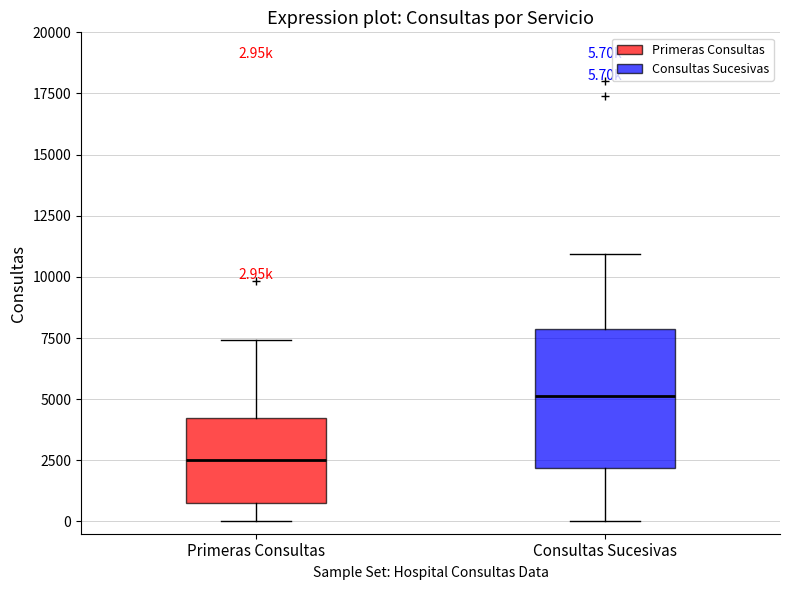

Which box has the highest median line?

Consultas Sucesivas